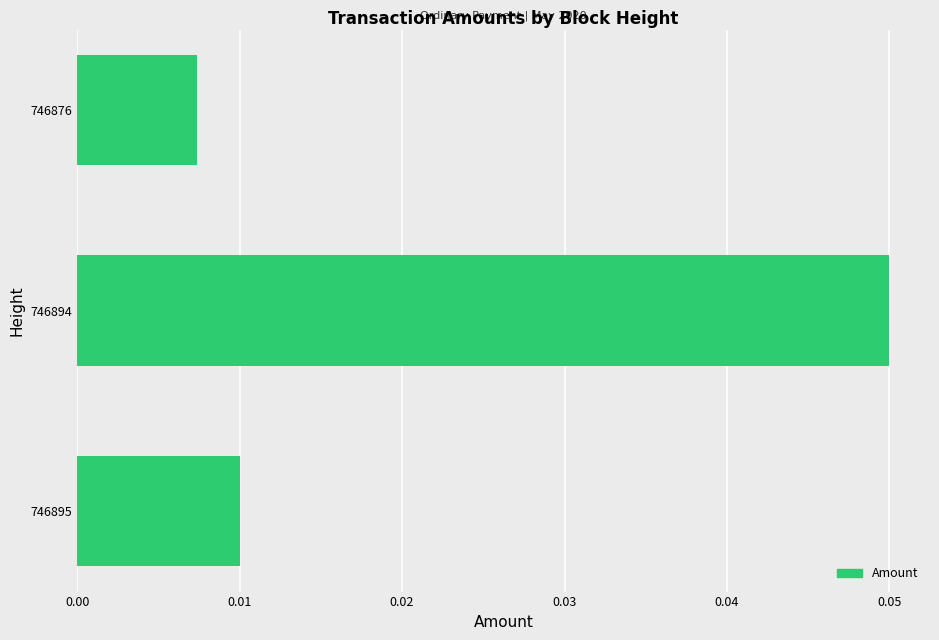

Rank the categories by value from lowest to highest.

746876, 746895, 746894